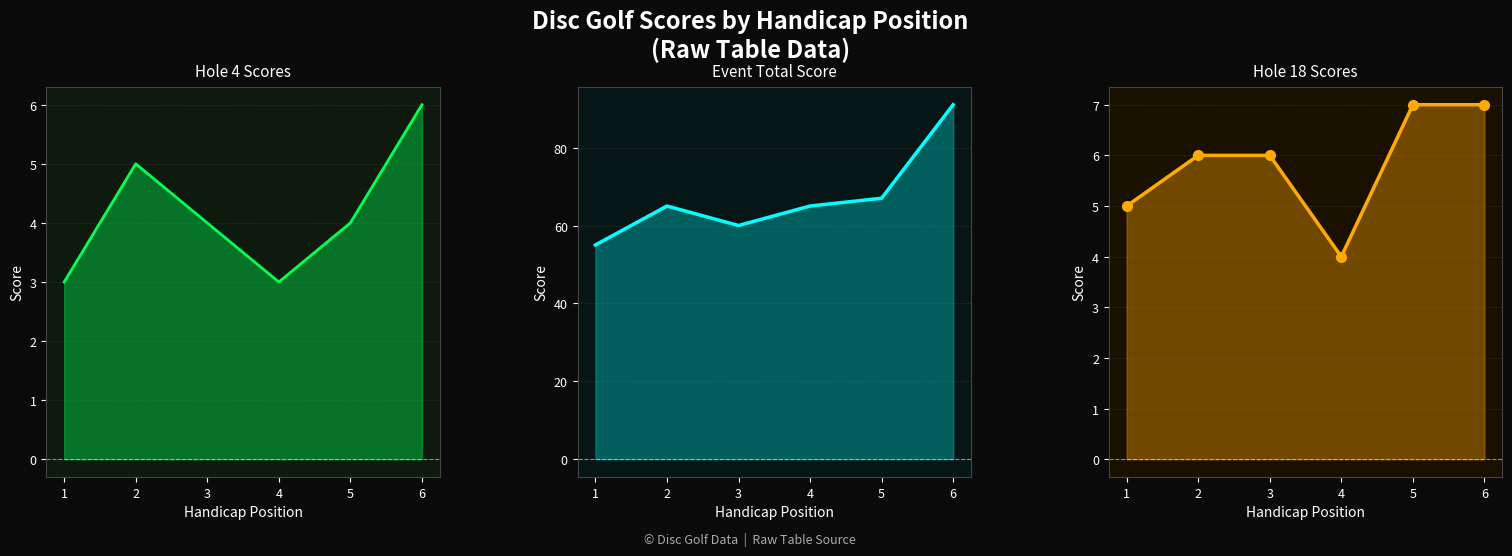

What are all the series names shown in the legend?

hole_4, event_total_score, hole_18